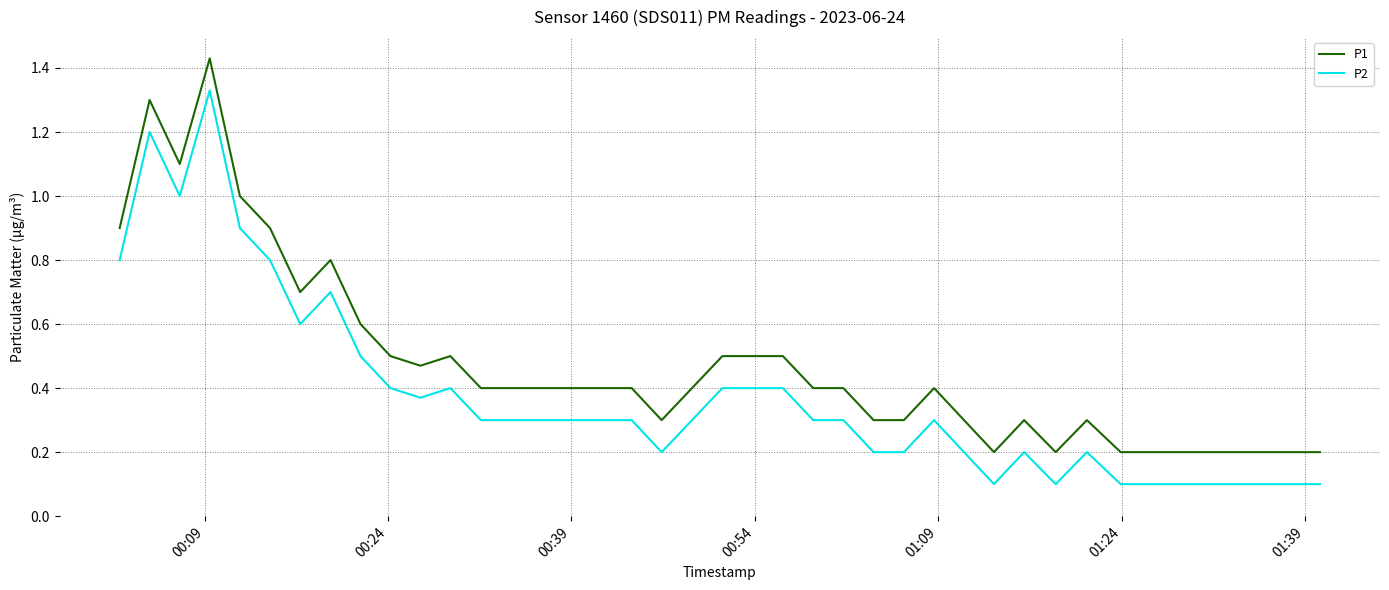

Which series has the largest total across all categories?

P1